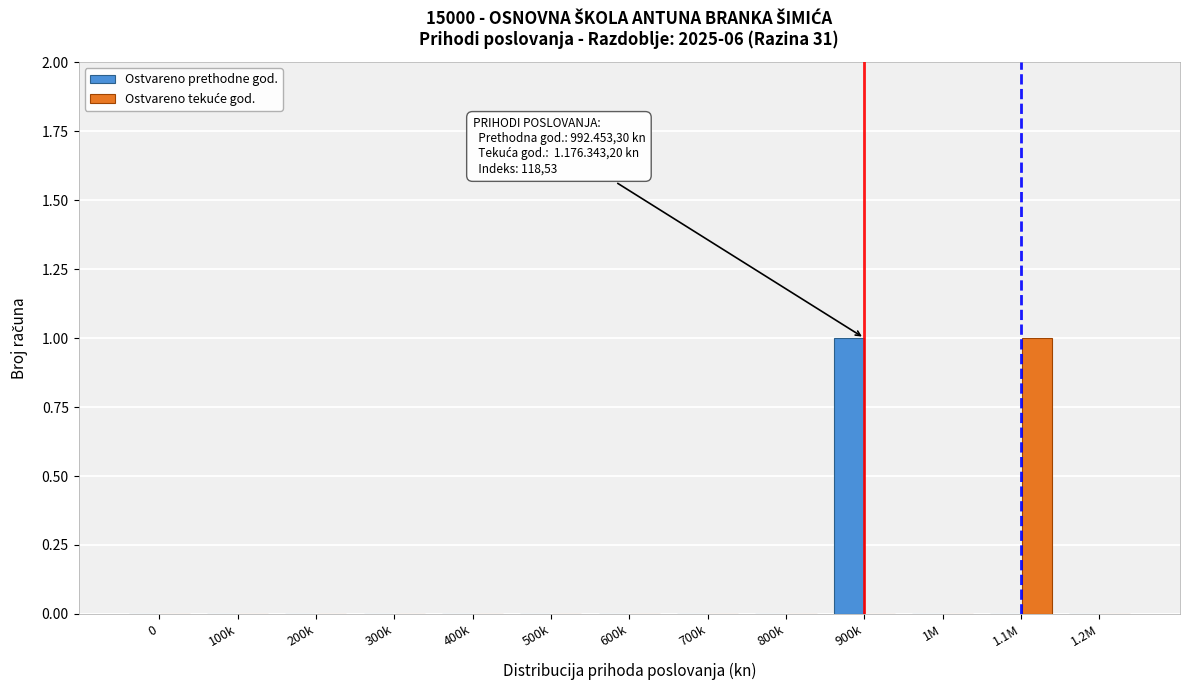

The Ostvareno prethodne god. series shows 0 at 400k. True or false?

True